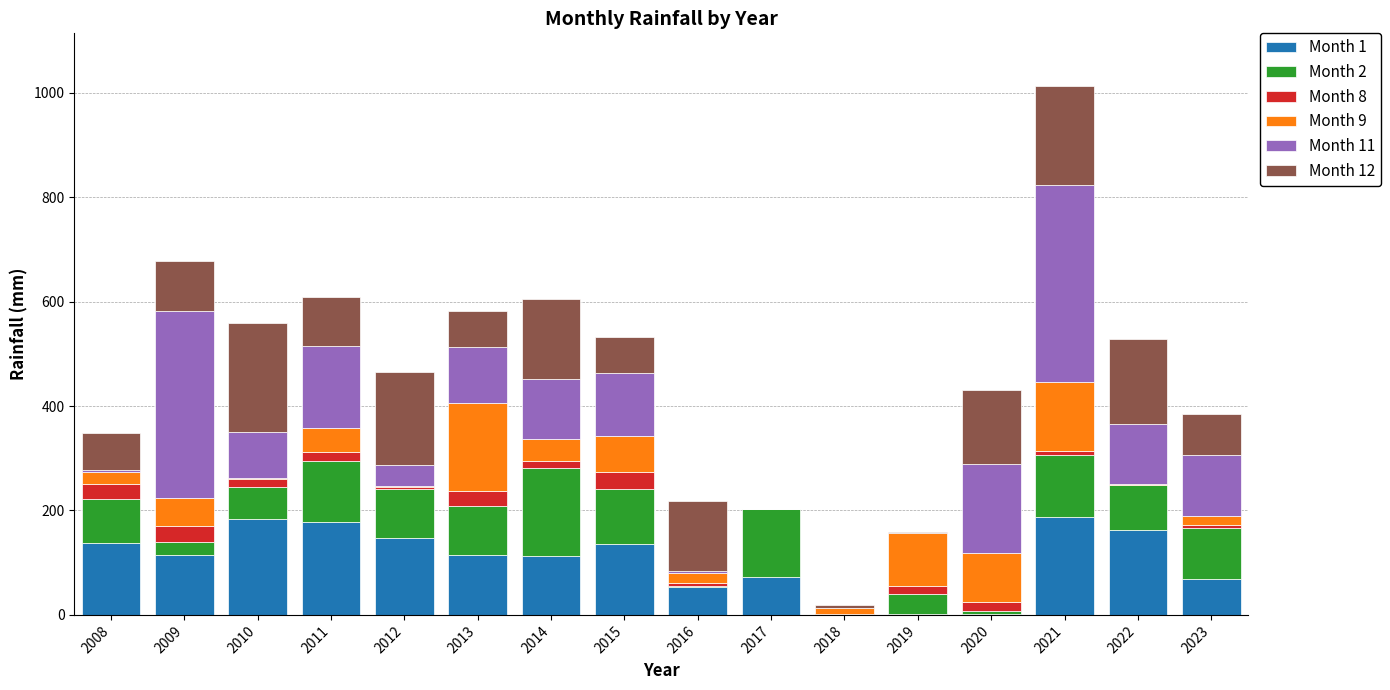

The Month 1 series shows 287.3 at 2010. True or false?

False